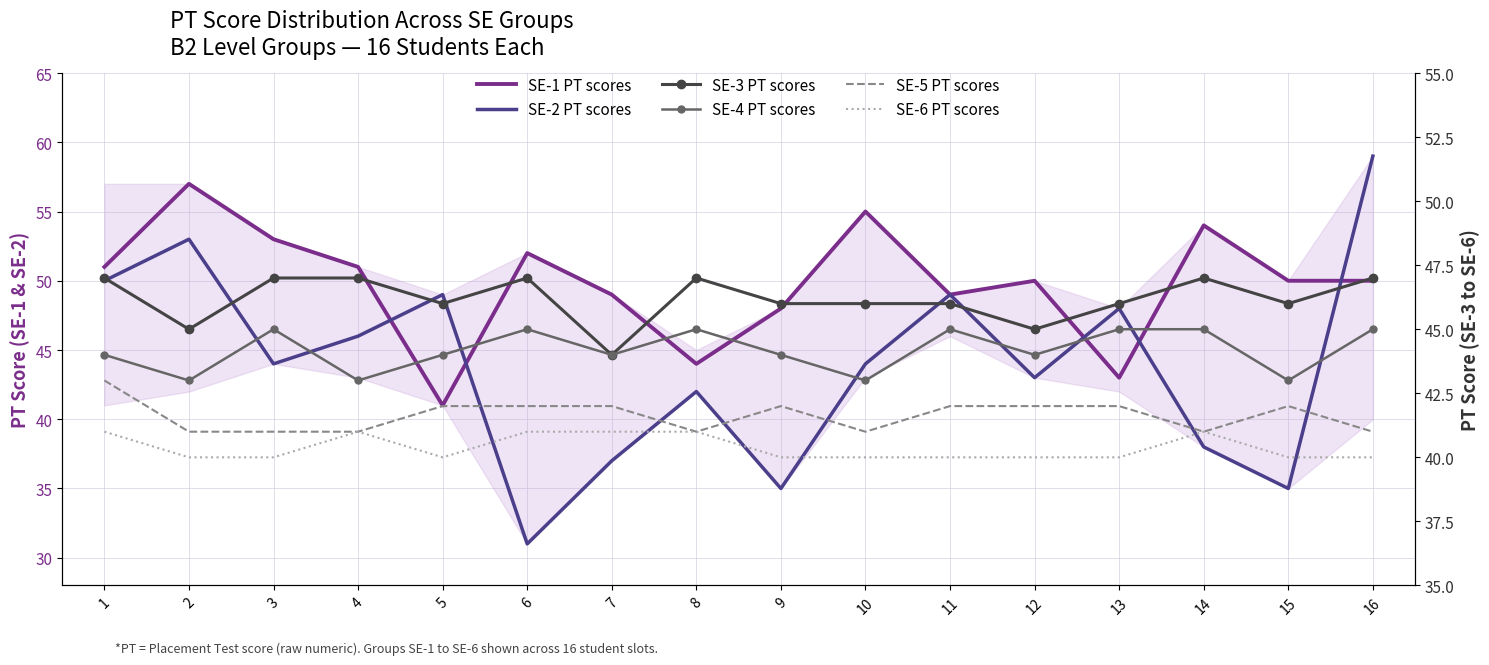

Which series has the largest total across all categories?

SE-1 PT scores